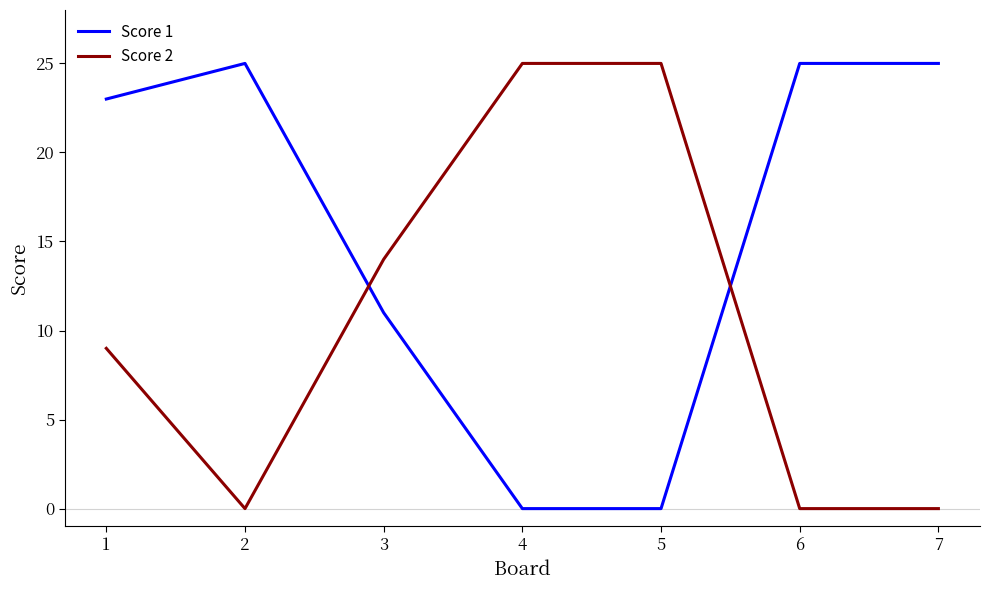

The Score 2 series shows -11 at 6. True or false?

False